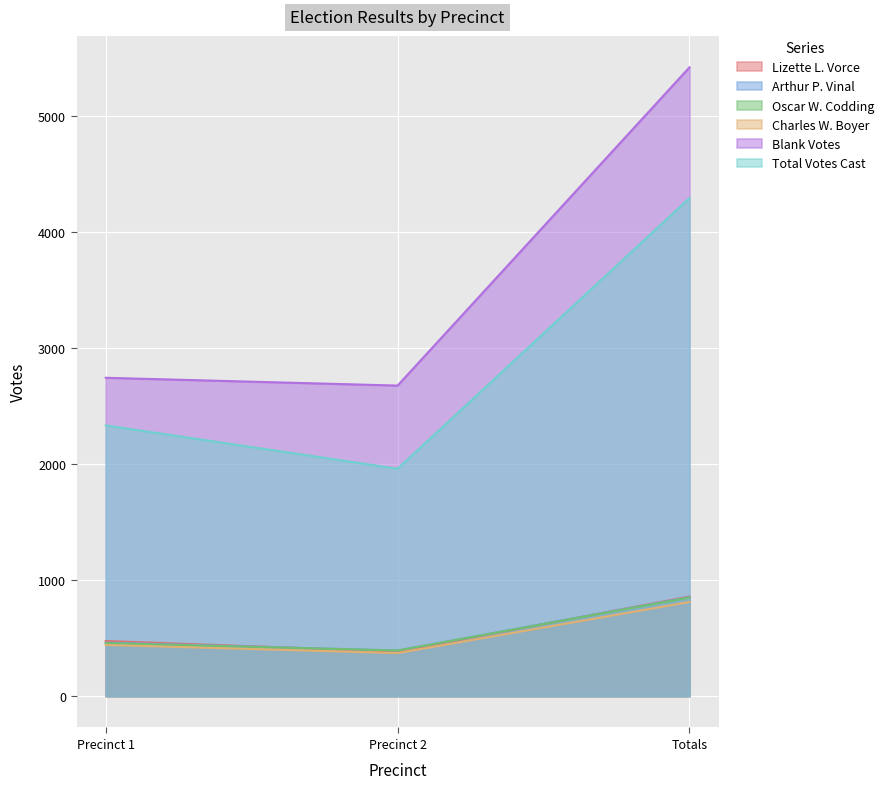

What is the difference between the highest and lowest values at Totals?

4605